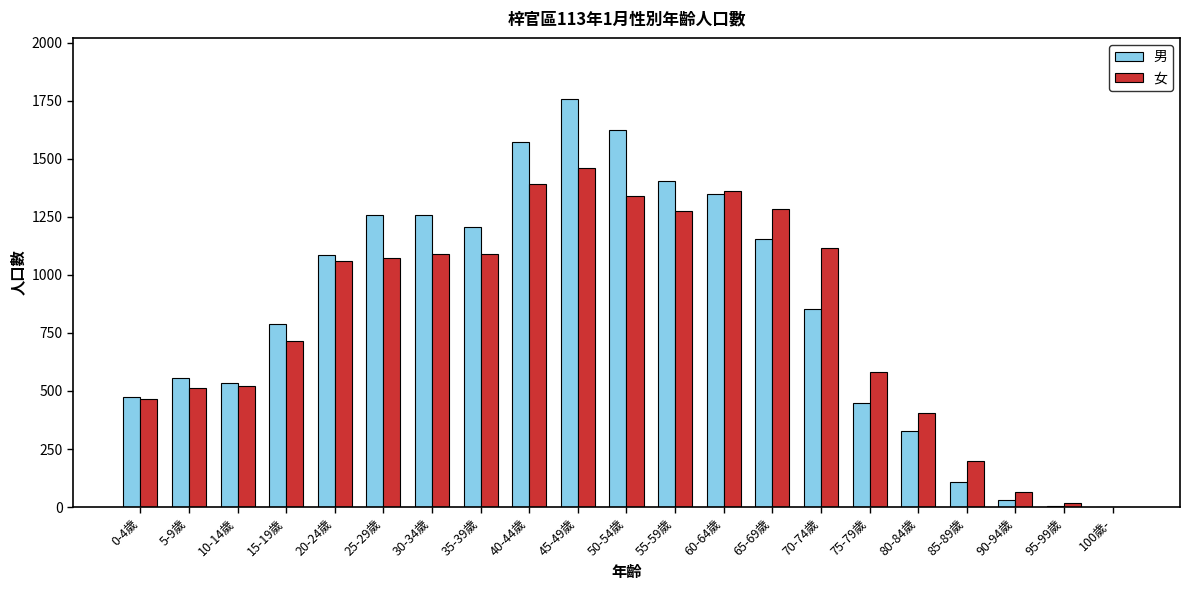

How many groups of bars are there?

21